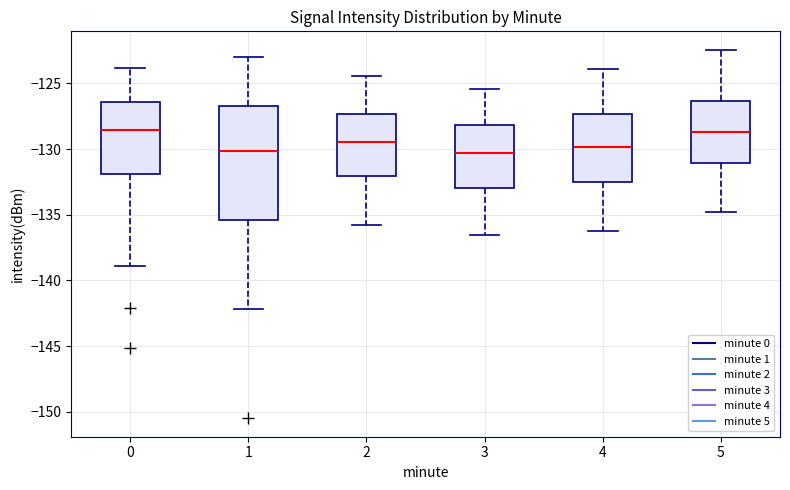

Reading left to right, transcribe this box plot: for each box, give where its median line is, the range the box spans, and where its two whiskers end, as read against the y-axis. The values are not printed on the chart, so give them approximately, as read against the axis.

0: median -128.5, box -132.0 to -126.5, whiskers -139.0 to -124.0
1: median -130.0, box -135.5 to -126.5, whiskers -142.0 to -123.0
2: median -129.5, box -132.0 to -127.5, whiskers -136.0 to -124.5
3: median -130.5, box -133.0 to -128.0, whiskers -136.5 to -125.5
4: median -130.0, box -132.5 to -127.5, whiskers -136.0 to -124.0
5: median -128.5, box -131.0 to -126.5, whiskers -135.0 to -122.5